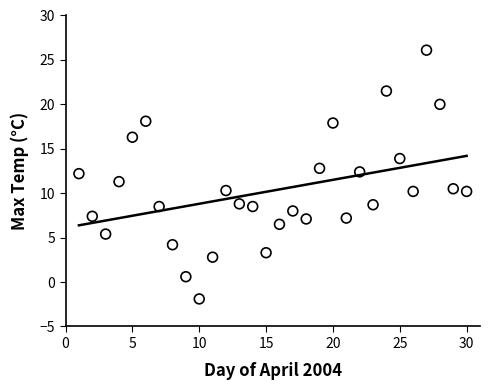

What is the range of X values (max minus min)?

29.0